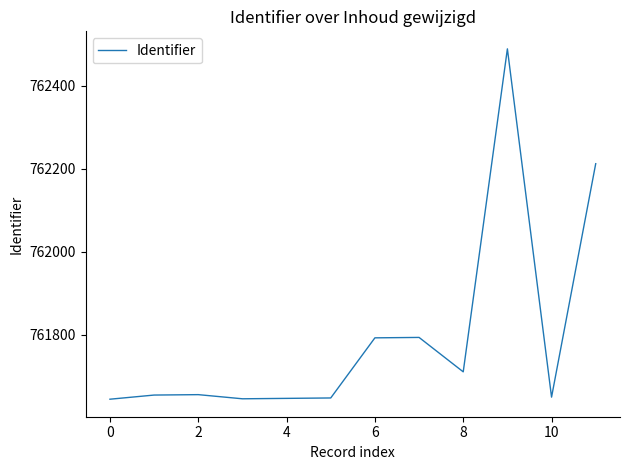

What is the difference between the maximum and minimum values?

845